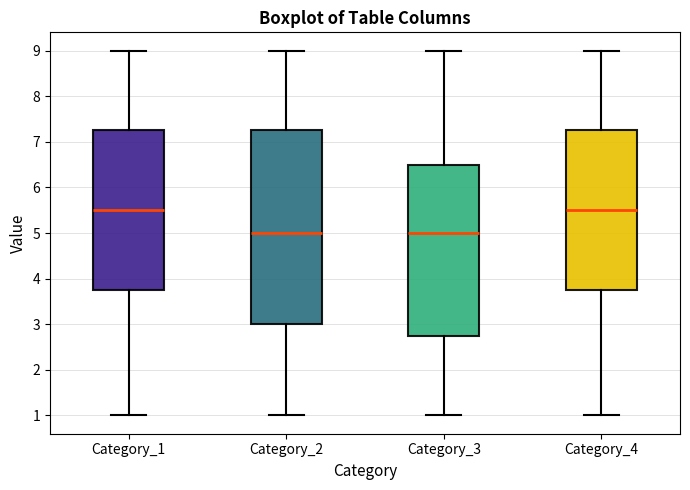

Comparing the boxes themselves (not the whiskers), which one is the tallest?

Category_2